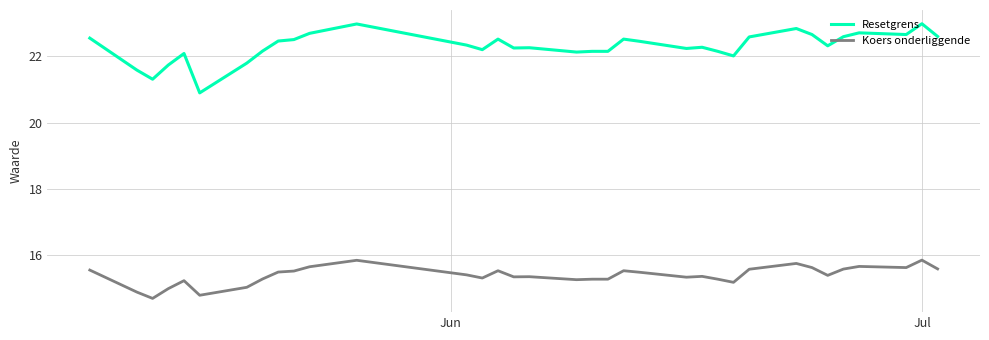

What is the average value of the Resetgrens series?

22.3